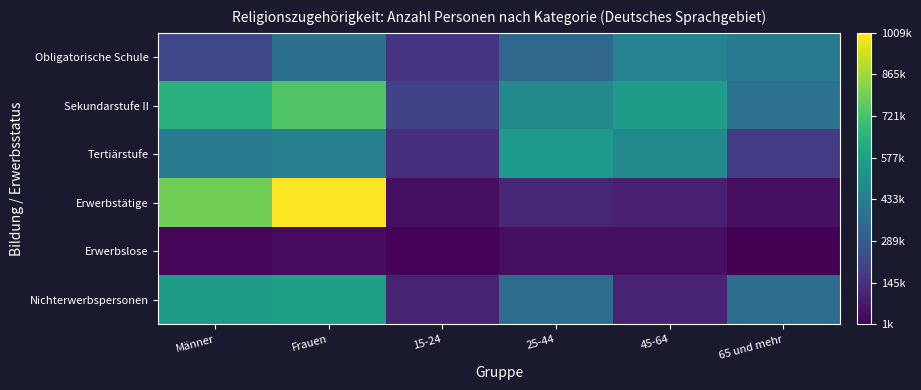

Which series has the largest range (max minus min)?

Erwerbstätige